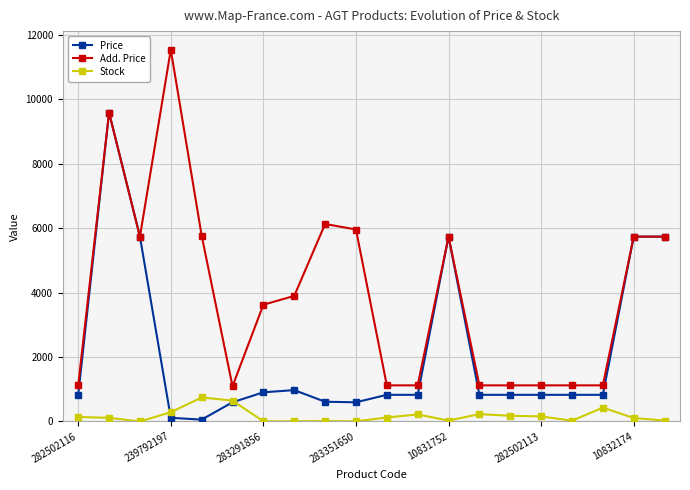

True or false: Stock and Add. Price intersect in this chart.

False